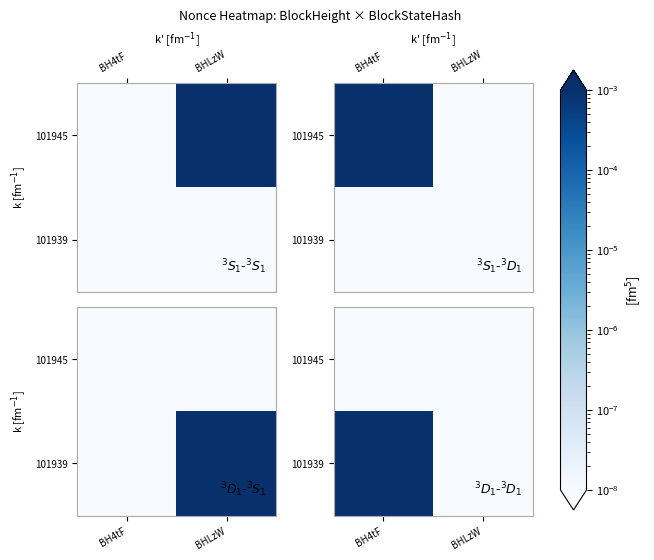

Which label corresponds to the largest value in the chart?

BH4tF